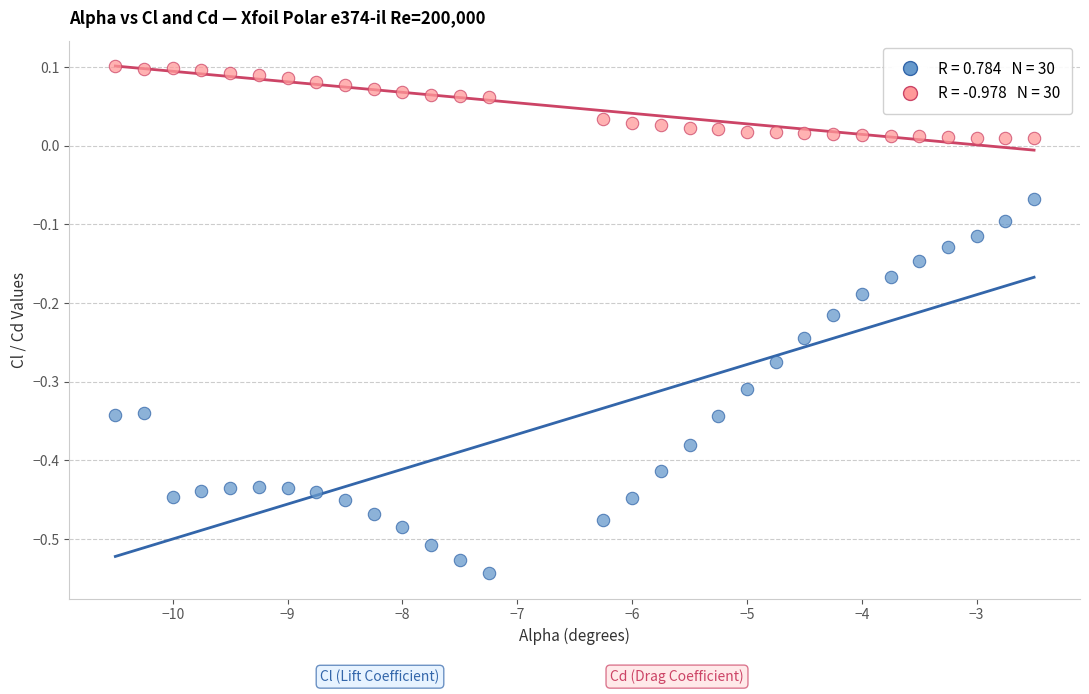

Across all data points, what is the range of Y values (max minus min)?

0.6